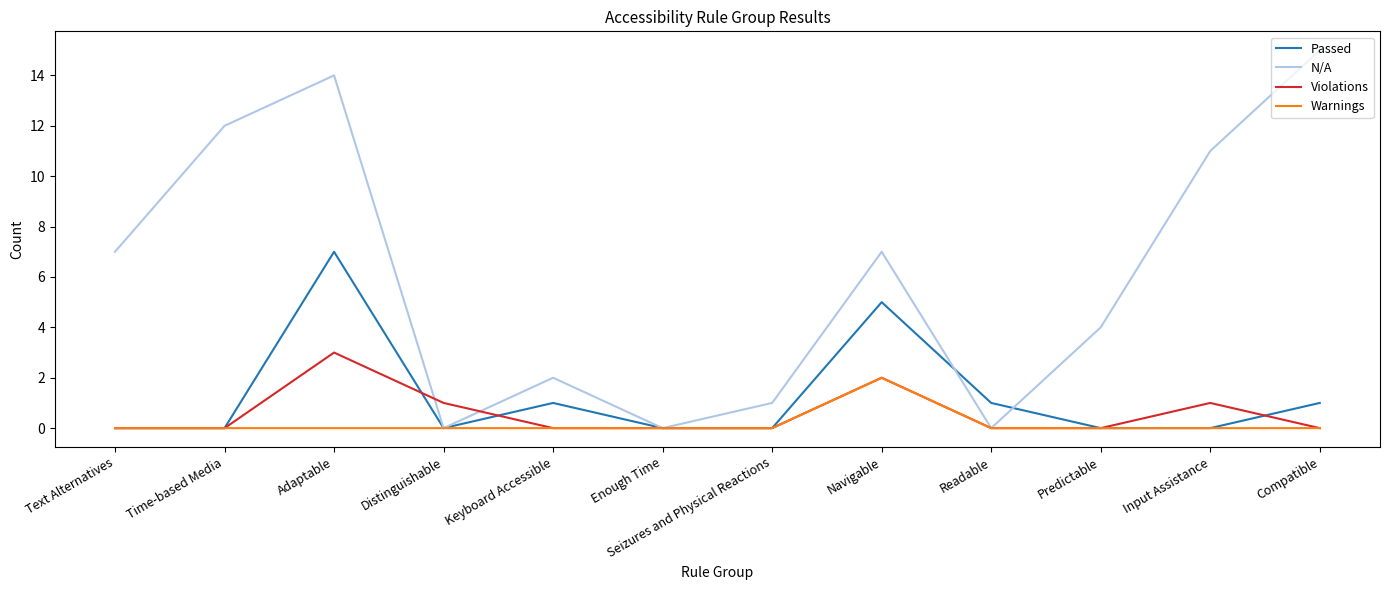

What position from the left is Seizures and Physical Reactions?

7